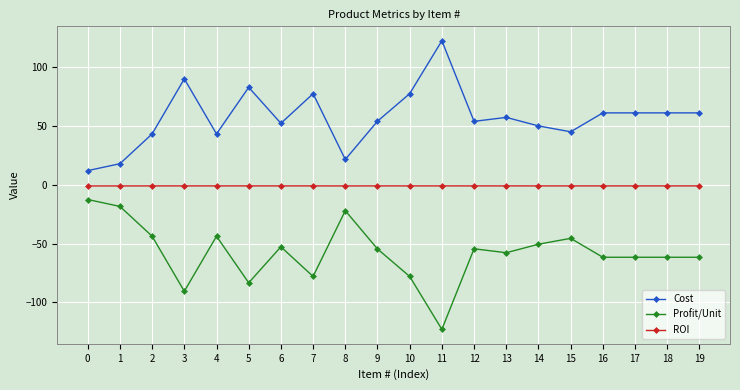

True or false: Cost and ROI cross at least once.

False